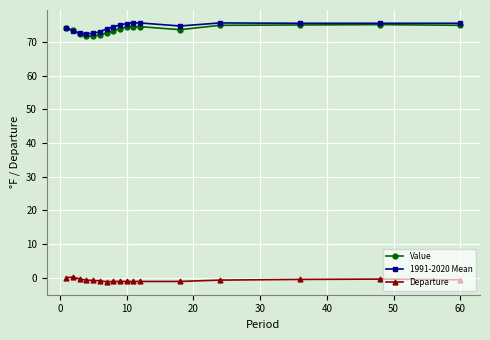

True or false: Value and Departure intersect in this chart.

False